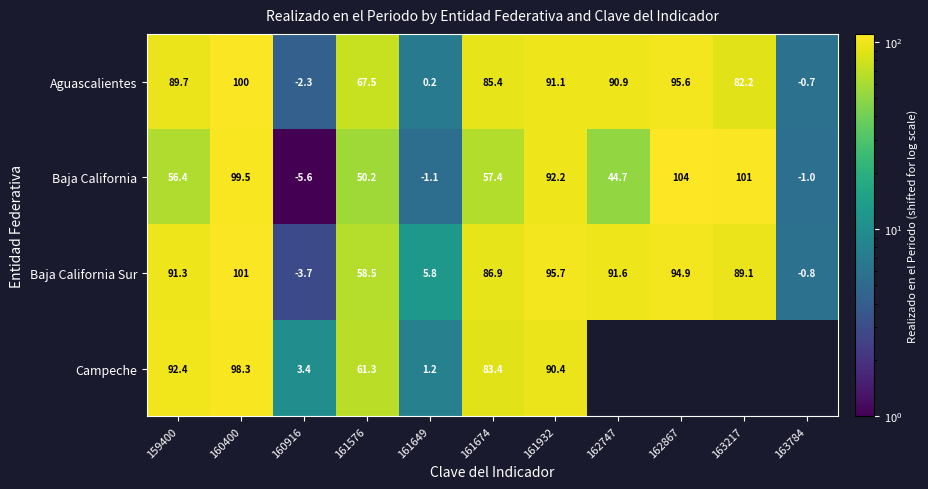

How many data points in Aguascalientes are less than 85?

5